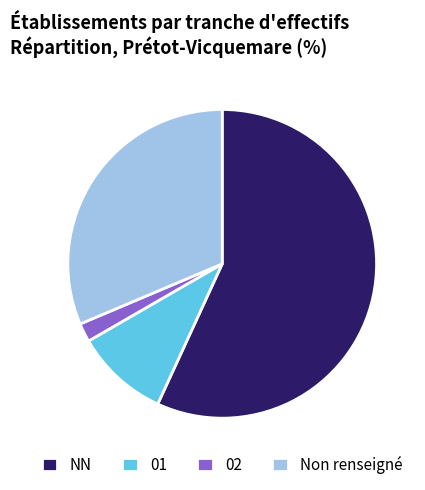

Is NN the majority of the pie?

Yes